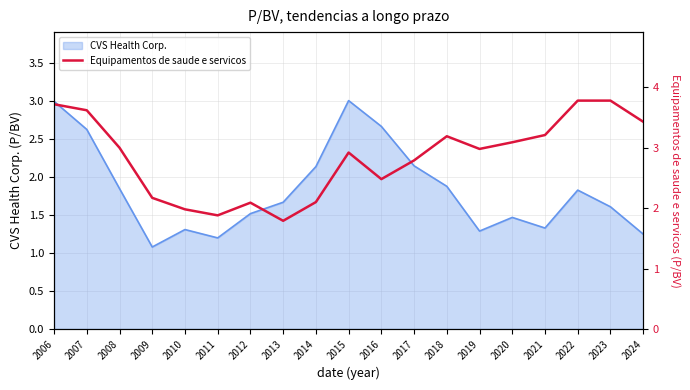

The value of CVS Health Corp. at 2019 is 1.3. True or false?

True